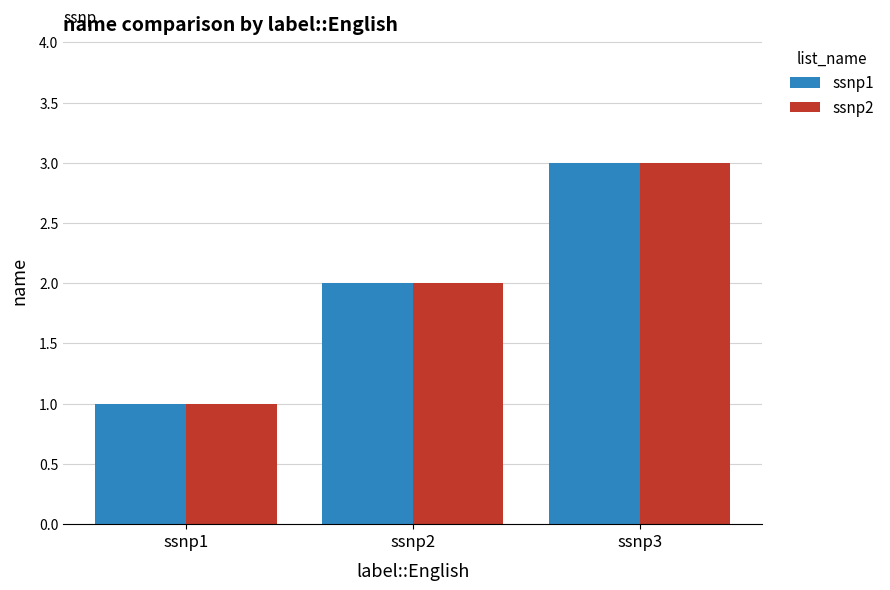

Reading left to right, list all the values displayed in this chart.

ssnp1: 1	2	3
ssnp2: 1	2	3